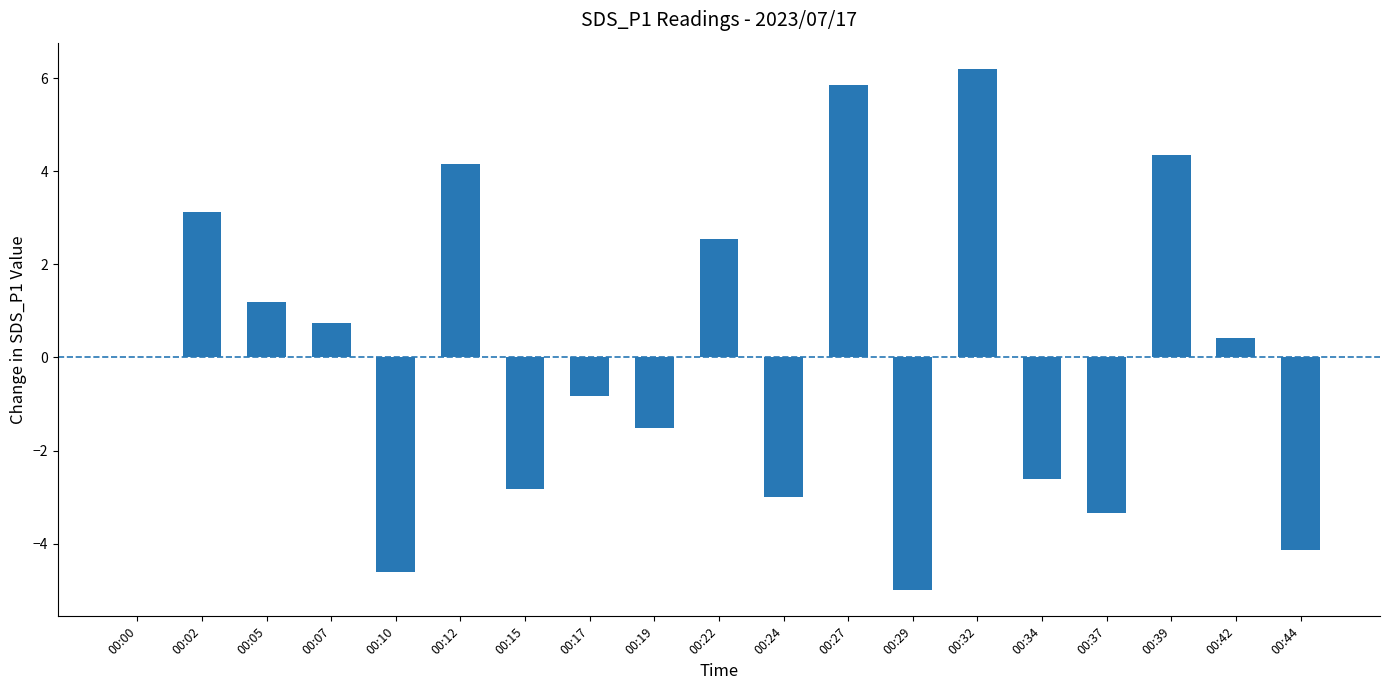

True or false: the data shows -1.1 at 00:34.

False